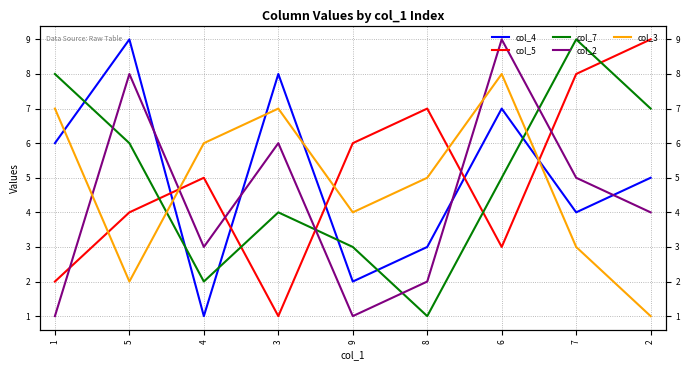

What is the difference between the second highest and second lowest values in the col_4 series?

6